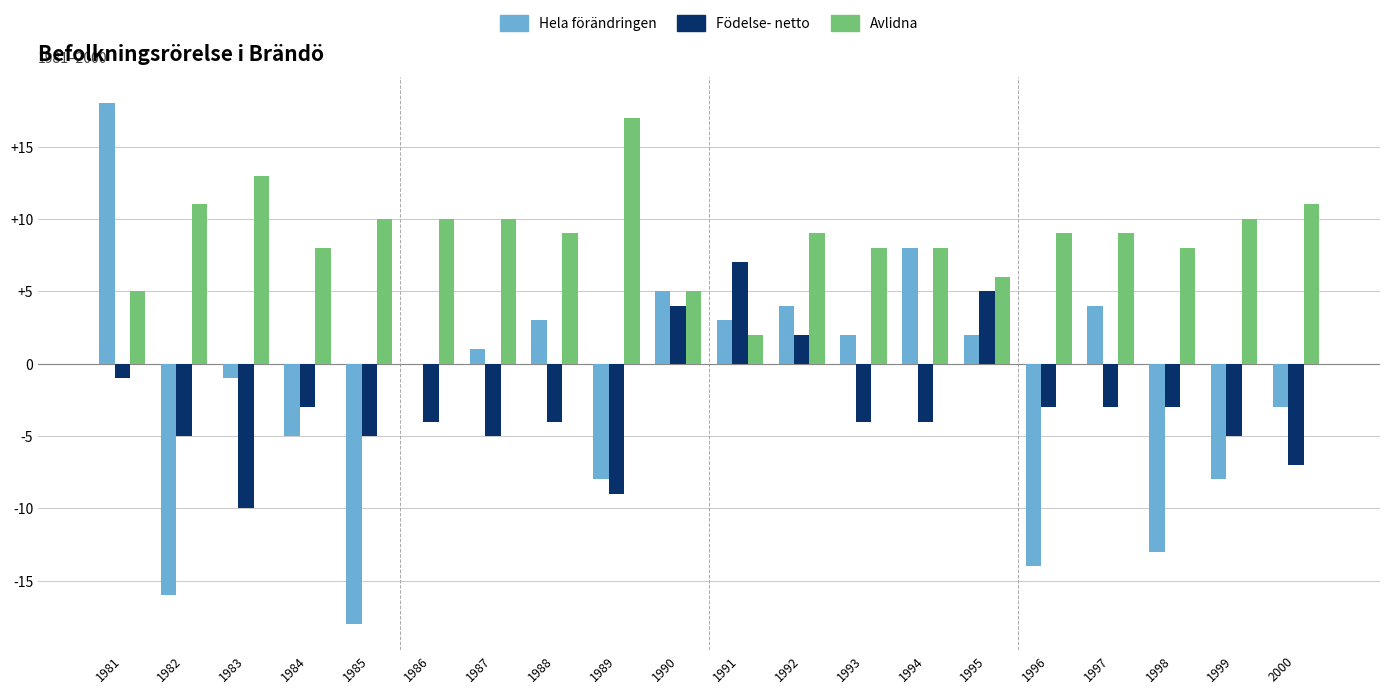

Reading left to right, extract all data points from this chart.

Hela förändringen: 1981=18	1982=-16	1983=-1	1984=-5	1985=-18	1986=0	1987=1	1988=3	1989=-8	1990=5	1991=3	1992=4	1993=2	1994=8	1995=2	1996=-14	1997=4	1998=-13	1999=-8	2000=-3
Födelse- netto: 1981=-1	1982=-5	1983=-10	1984=-3	1985=-5	1986=-4	1987=-5	1988=-4	1989=-9	1990=4	1991=7	1992=2	1993=-4	1994=-4	1995=5	1996=-3	1997=-3	1998=-3	1999=-5	2000=-7
Avlidna: 1981=5	1982=11	1983=13	1984=8	1985=10	1986=10	1987=10	1988=9	1989=17	1990=5	1991=2	1992=9	1993=8	1994=8	1995=6	1996=9	1997=9	1998=8	1999=10	2000=11